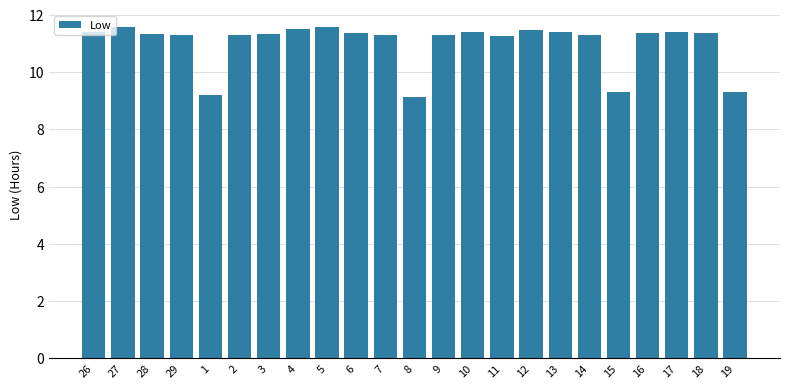

What is the sum of the values at 3 and 8?

20.5